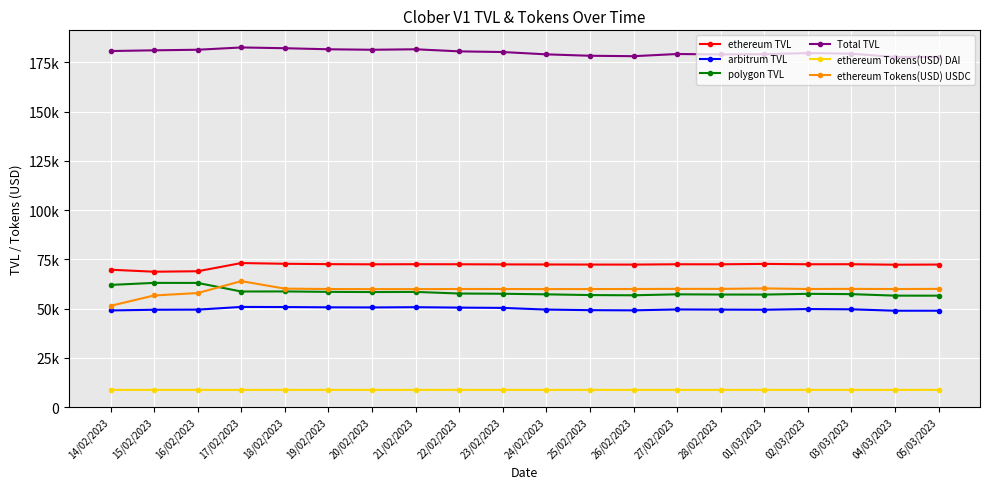

At which label does arbitrum TVL first exceed 49539?

17/02/2023